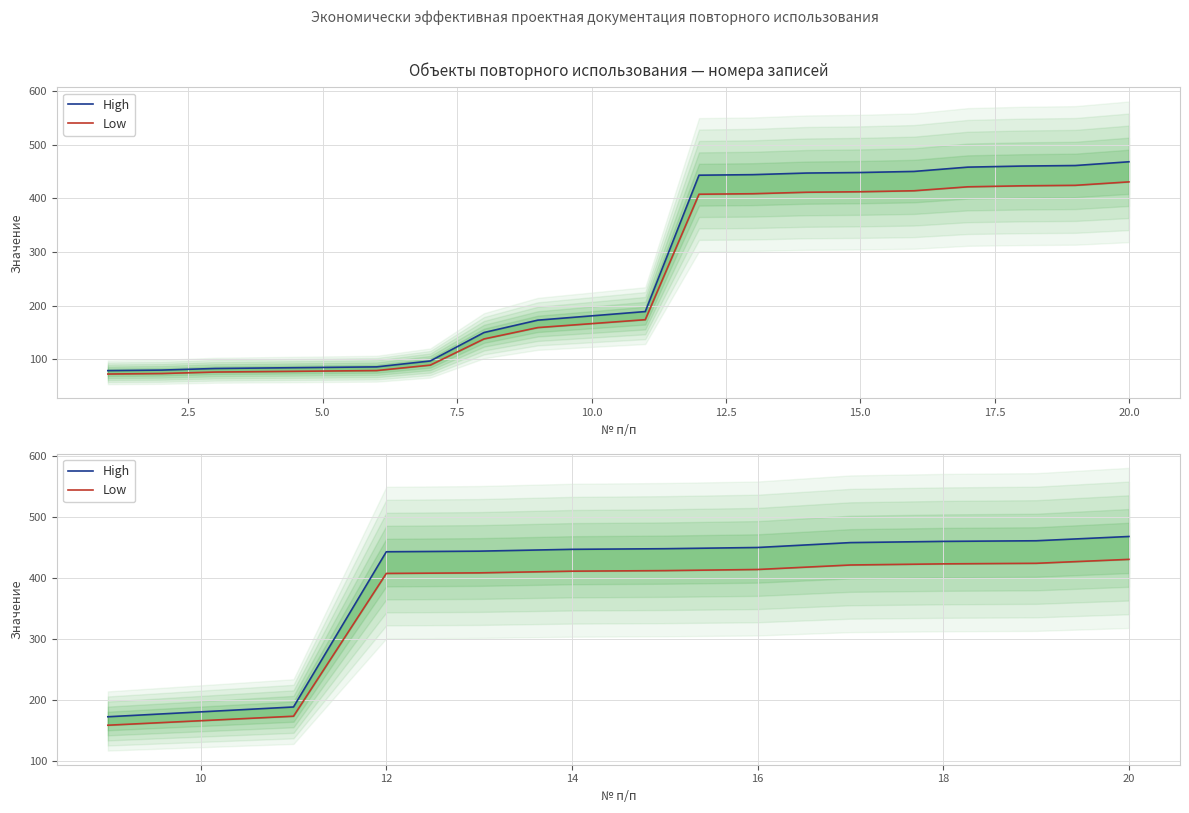

Which series has the largest total across all categories?

High